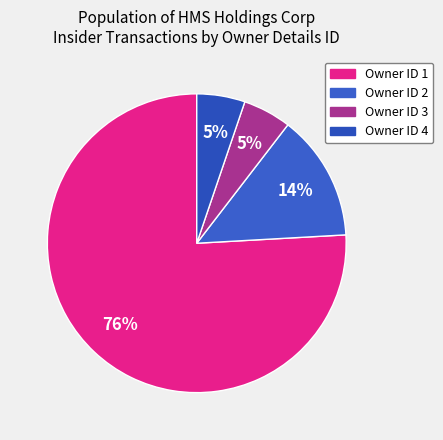

Which slice is the largest?

1